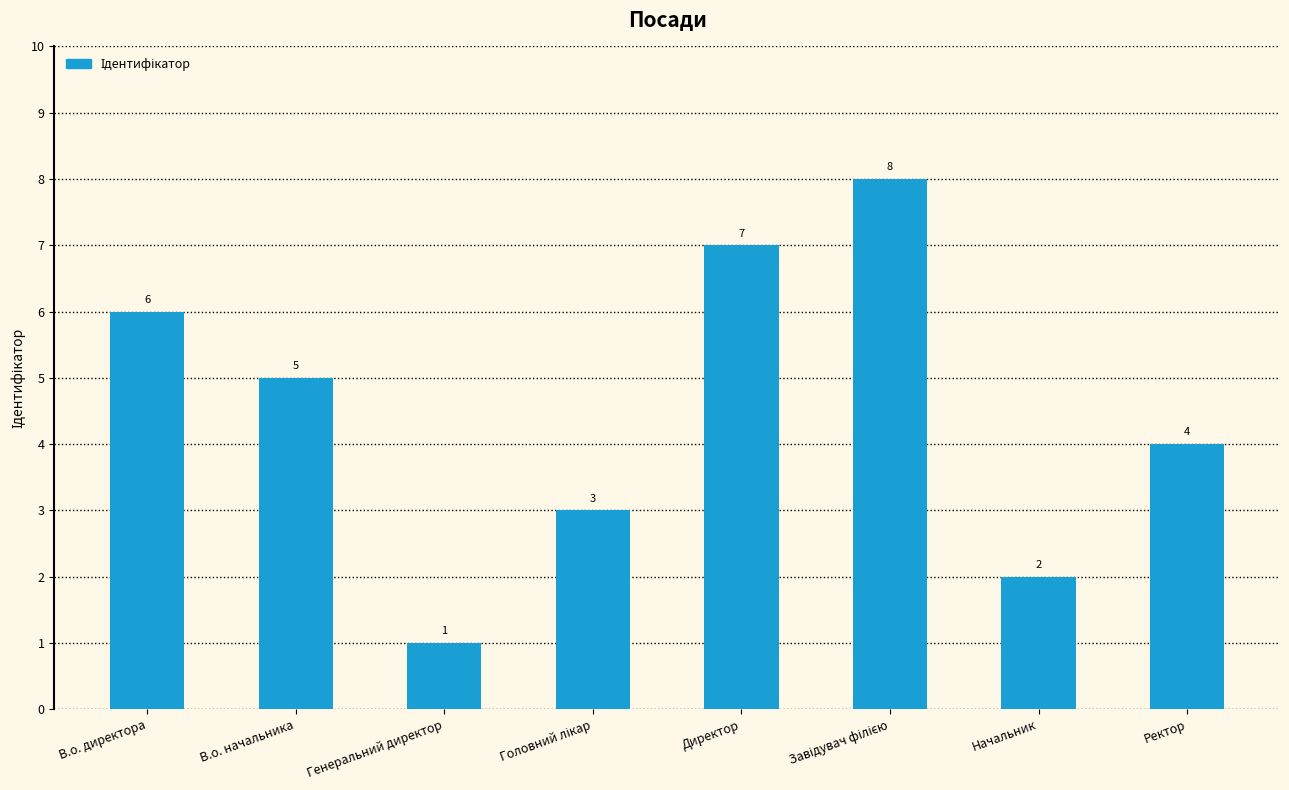

What is the maximum value shown in the chart?

8